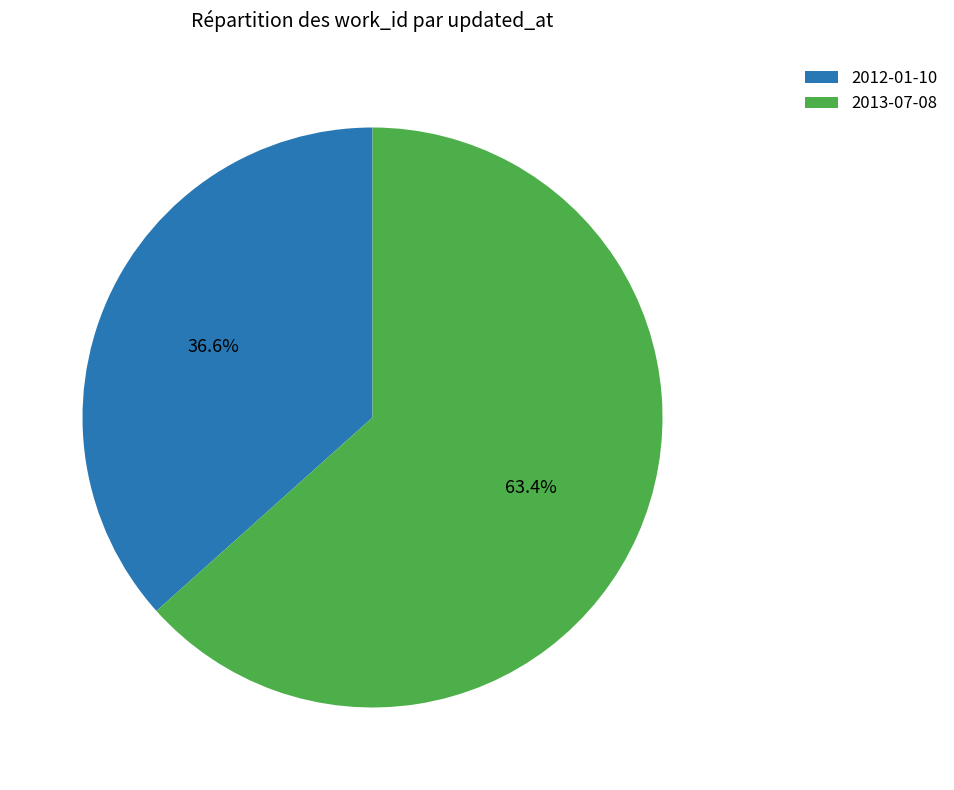

Rank the categories by value from lowest to highest.

2012-01-10, 2013-07-08